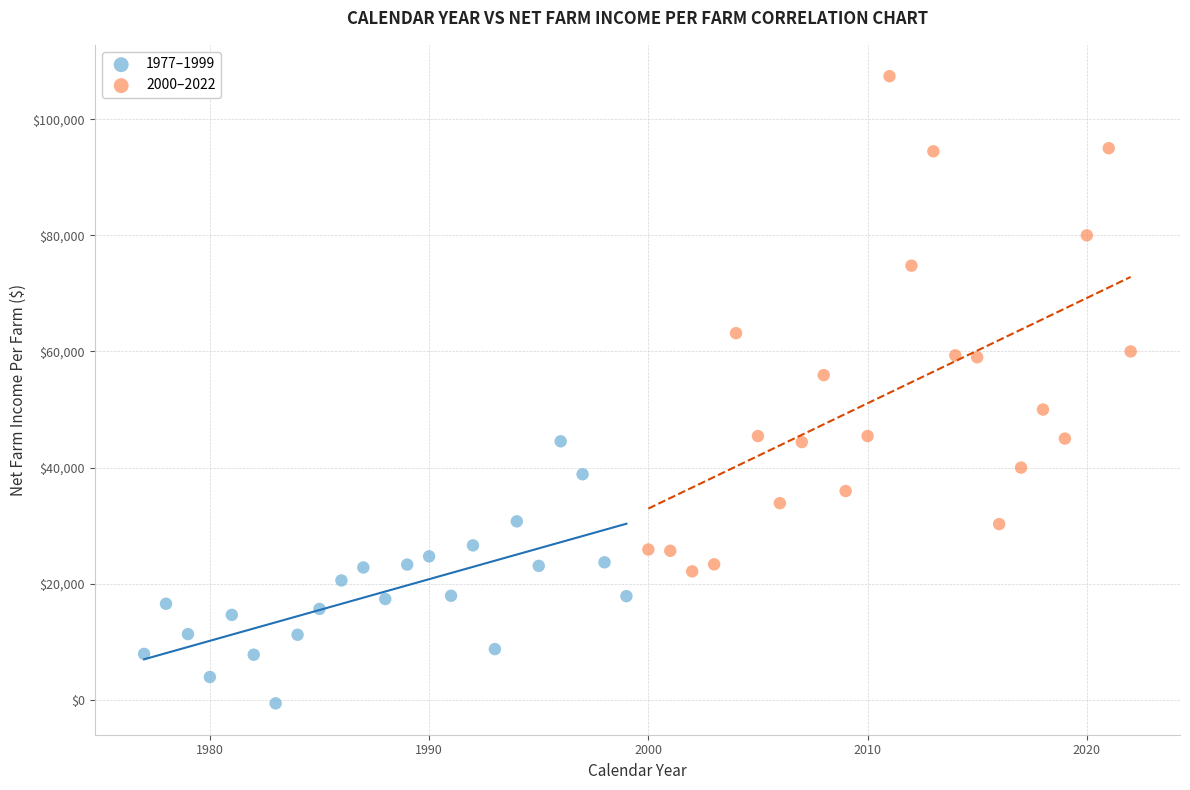

Which series reaches the minimum Y coordinate?

1977–1999